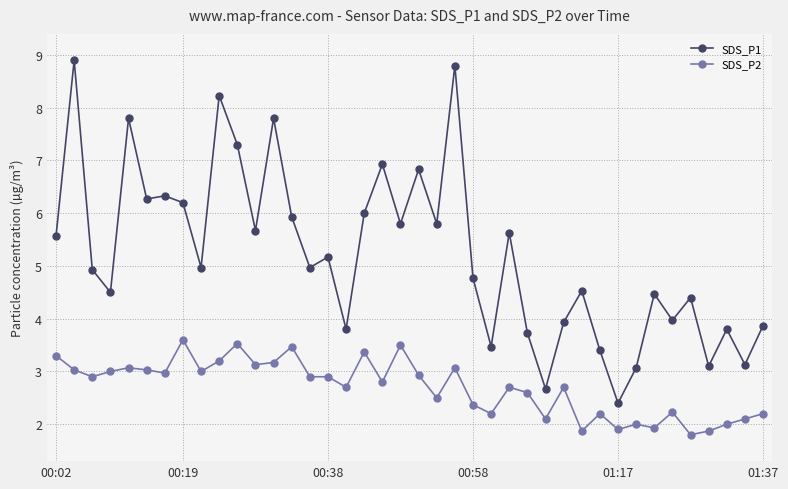

True or false: SDS_P1 and SDS_P2 cross at least once.

False